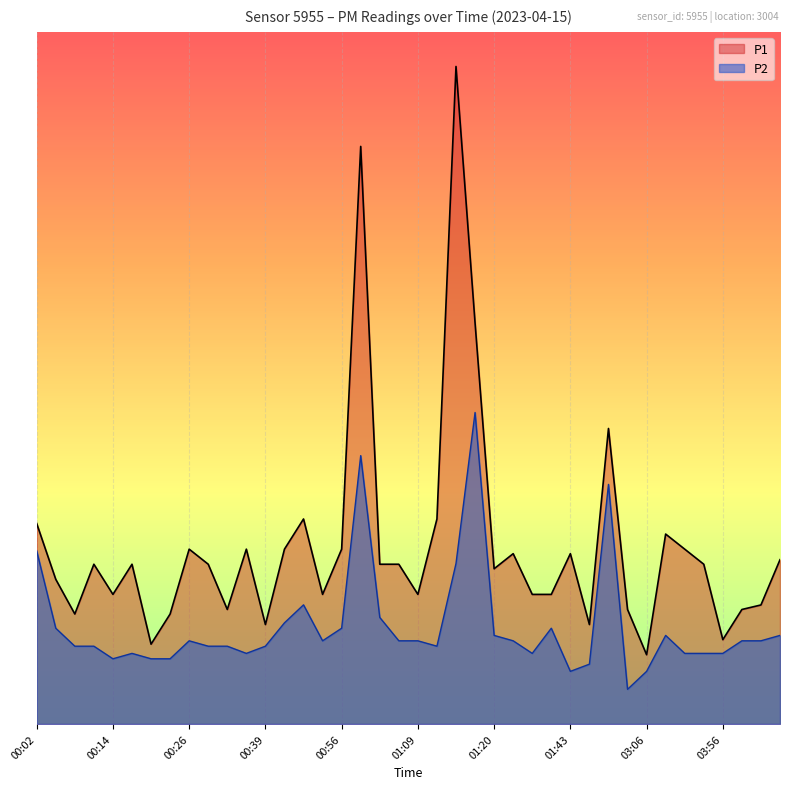

Reading right to left, list all the values displayed in this chart.

P1: 0.2	0.2	0.2	0.1	0.2	0.3	0.3	0.1	0.2	0.4	0.1	0.2	0.2	0.2	0.2	0.2	0.6	0.9	0.3	0.2	0.2	0.2	0.8	0.3	0.2	0.3	0.3	0.1	0.3	0.2	0.2	0.3	0.2	0.1	0.2	0.2	0.2	0.2	0.2	0.3
P2: 0.1	0.1	0.1	0.1	0.1	0.1	0.1	0.1	0.1	0.3	0.1	0.1	0.1	0.1	0.1	0.1	0.4	0.2	0.1	0.1	0.1	0.2	0.4	0.1	0.1	0.2	0.1	0.1	0.1	0.1	0.1	0.1	0.1	0.1	0.1	0.1	0.1	0.1	0.1	0.2